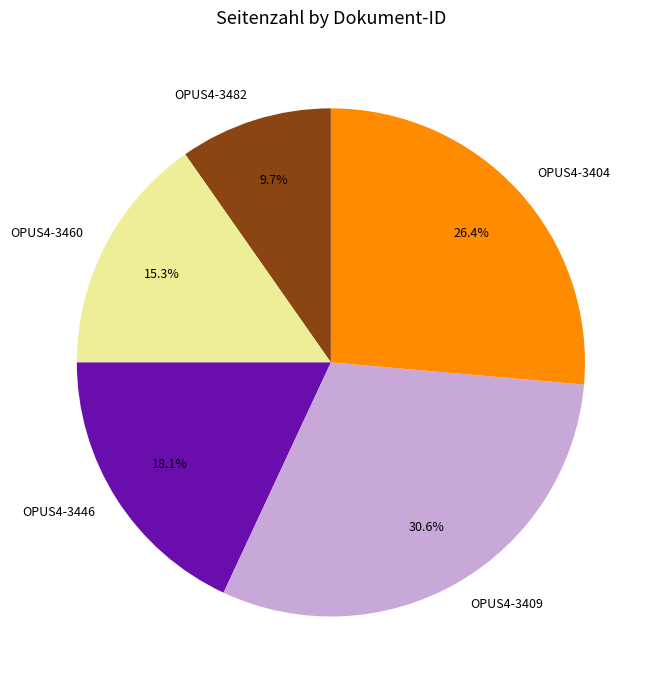

How many segments does this pie chart have?

5